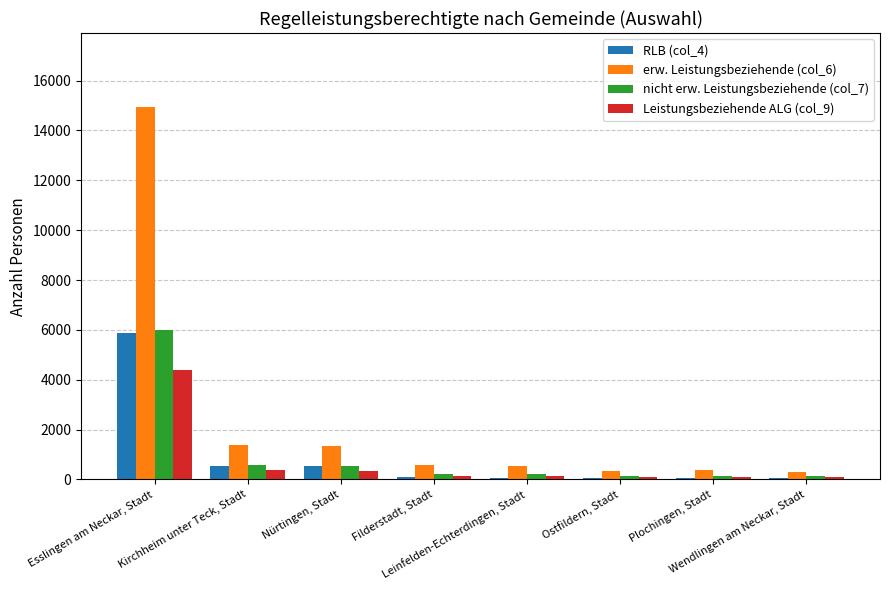

What is the greatest value displayed?

14924